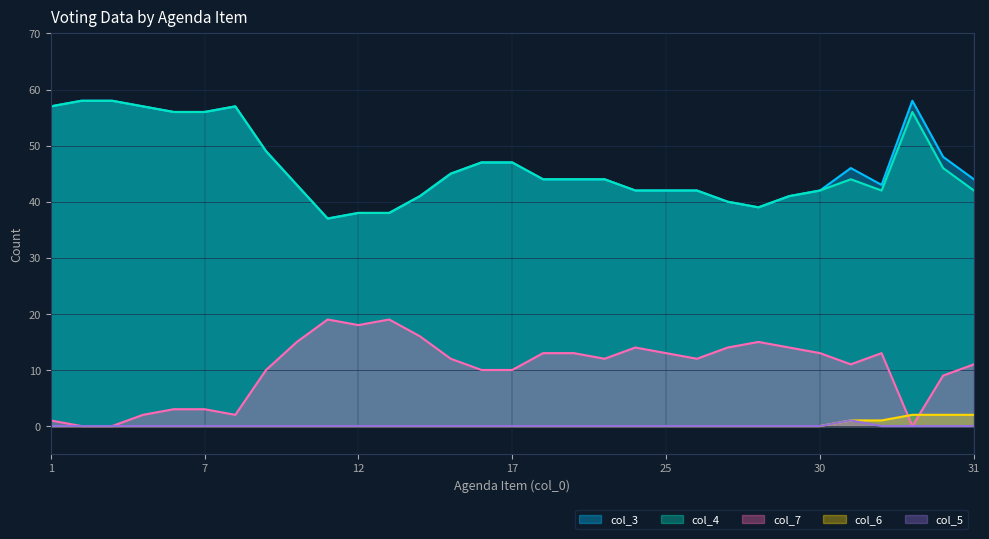

What is the approximate value of col_3 at 10?

43